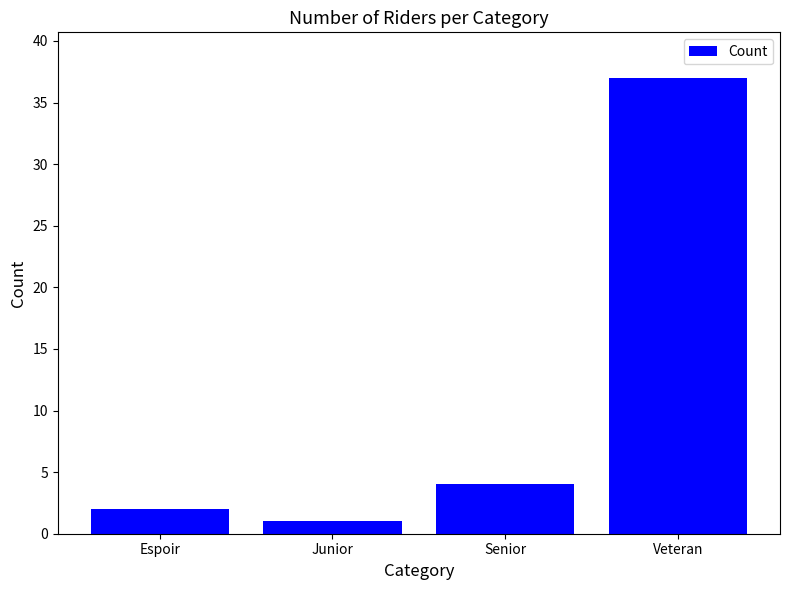

How many values are below 4?

2